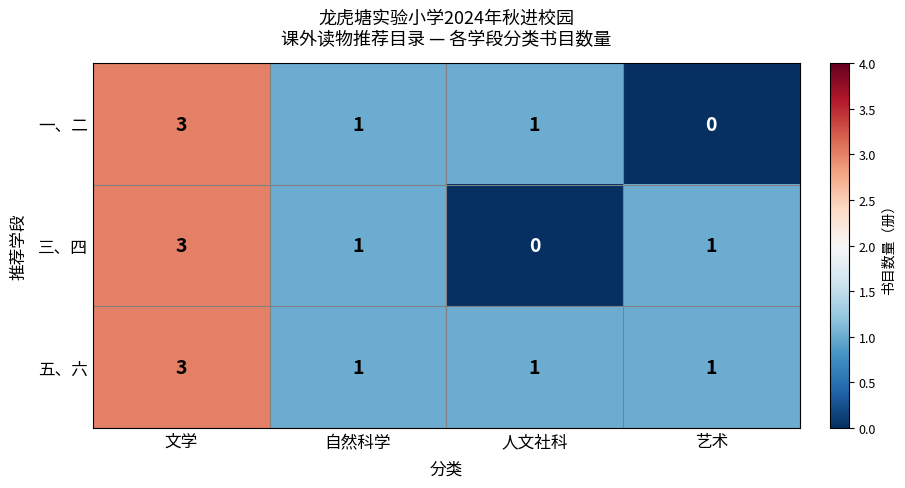

What is the spread (max minus min) of values at 艺术?

1